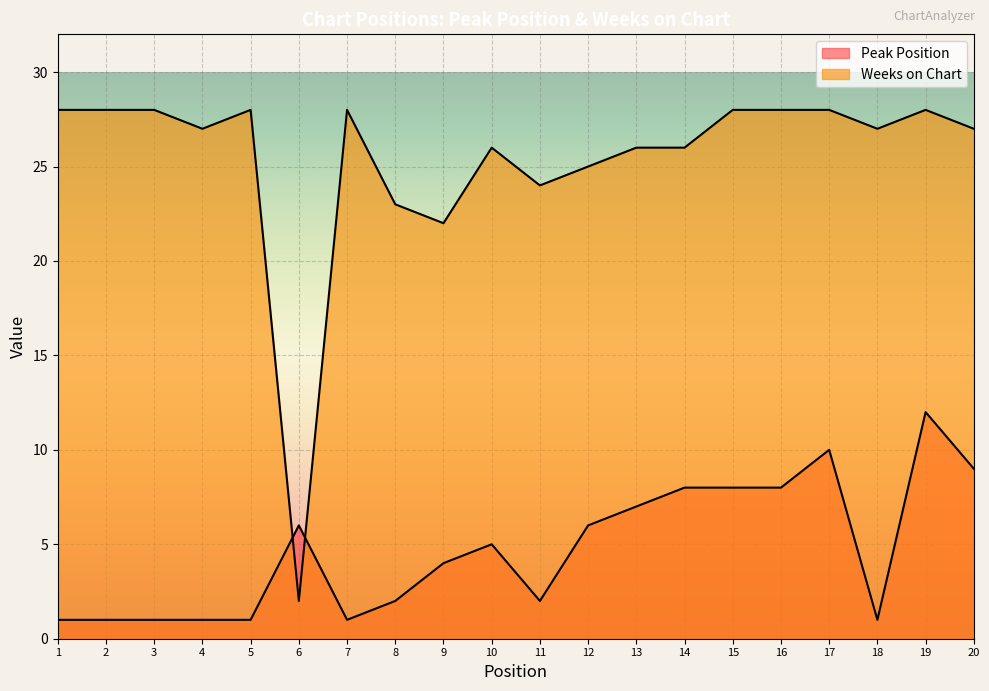

How many lines are shown in the chart?

2